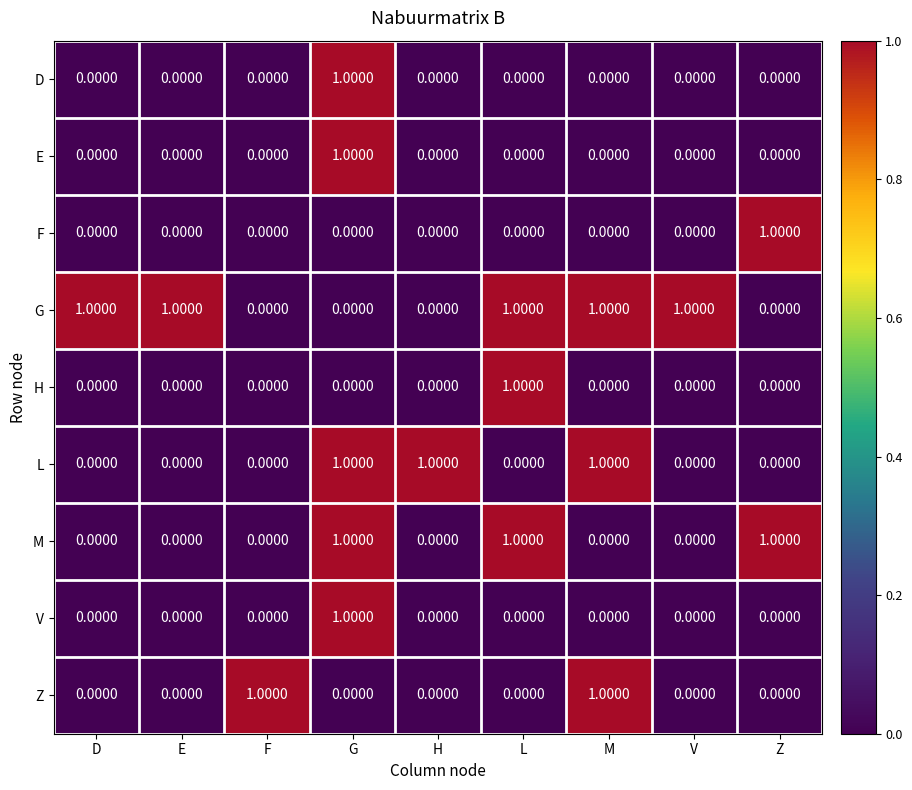

How many series are shown in this chart?

9